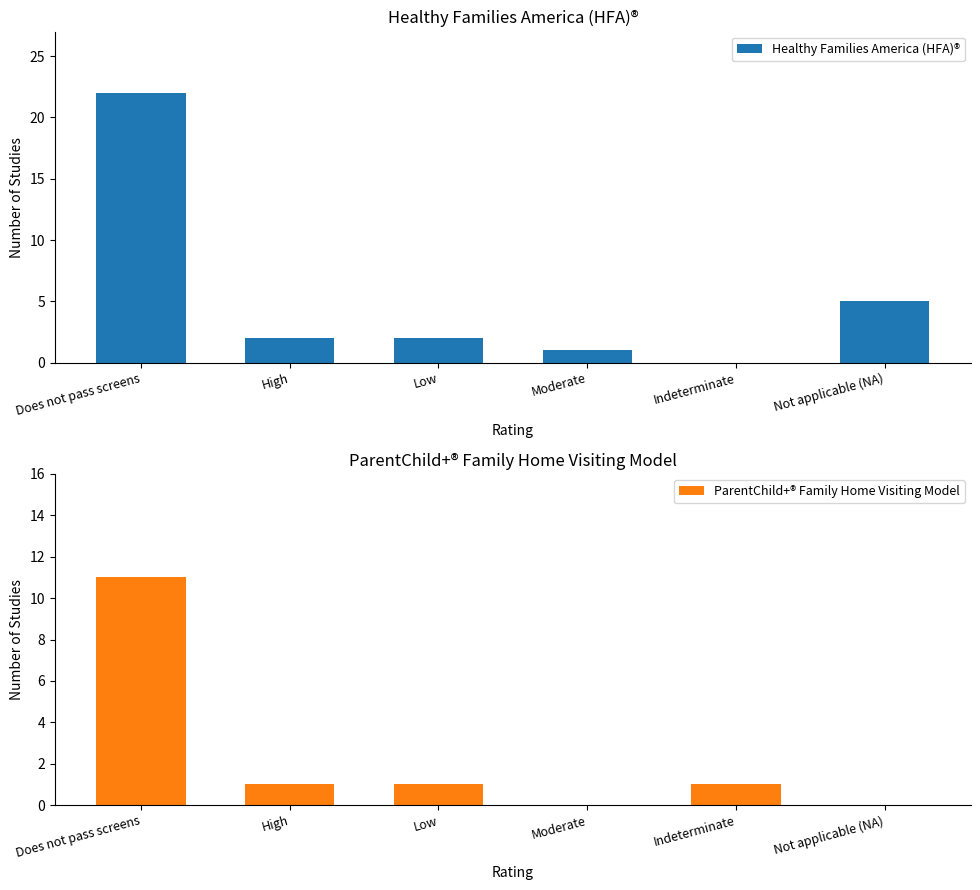

Reading left to right, list all the values displayed in this chart.

Healthy Families America (HFA)®: Does not pass screens=22	High=2	Low=2	Moderate=1	Indeterminate=0	Not applicable (NA)=5
ParentChild+® Family Home Visiting Model: Does not pass screens=11	High=1	Low=1	Moderate=0	Indeterminate=1	Not applicable (NA)=0